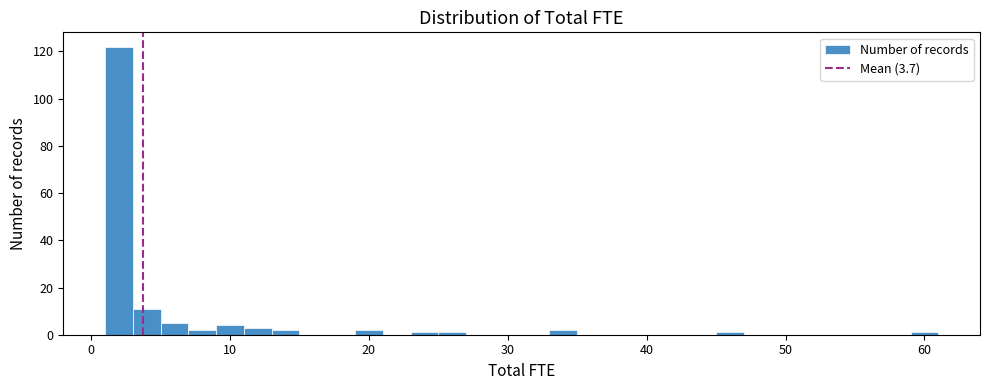

Around what value on the x-axis is the tallest bar? Give the approximate position of its centre, as read against the axis.

2